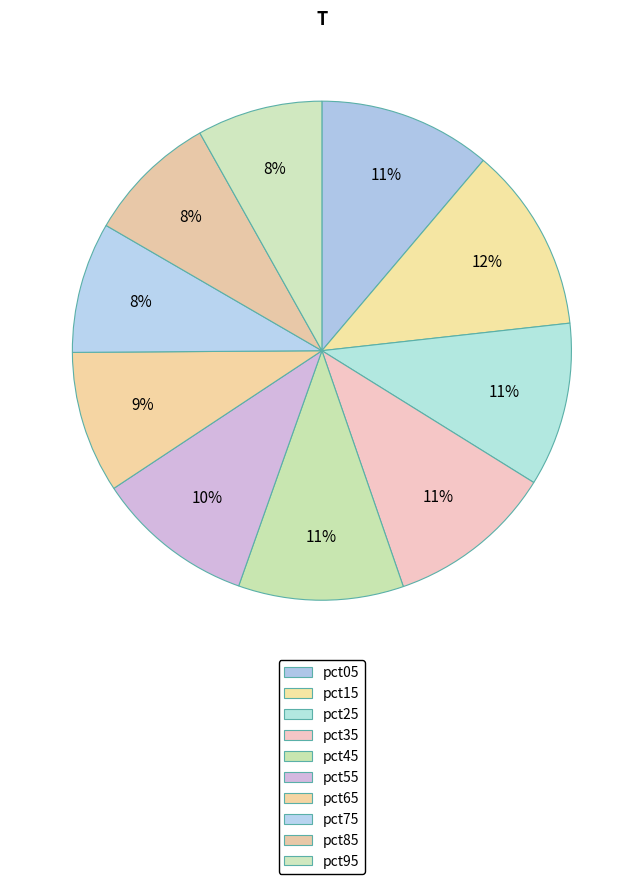

How many slices are in this pie chart?

10